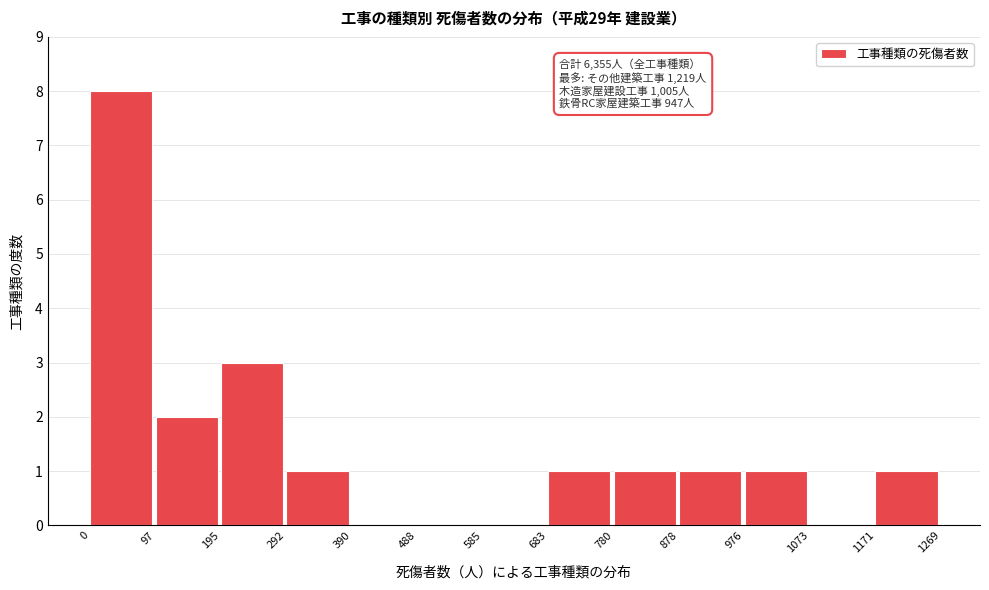

Which range on the x-axis has the tallest bar?

0 to 97